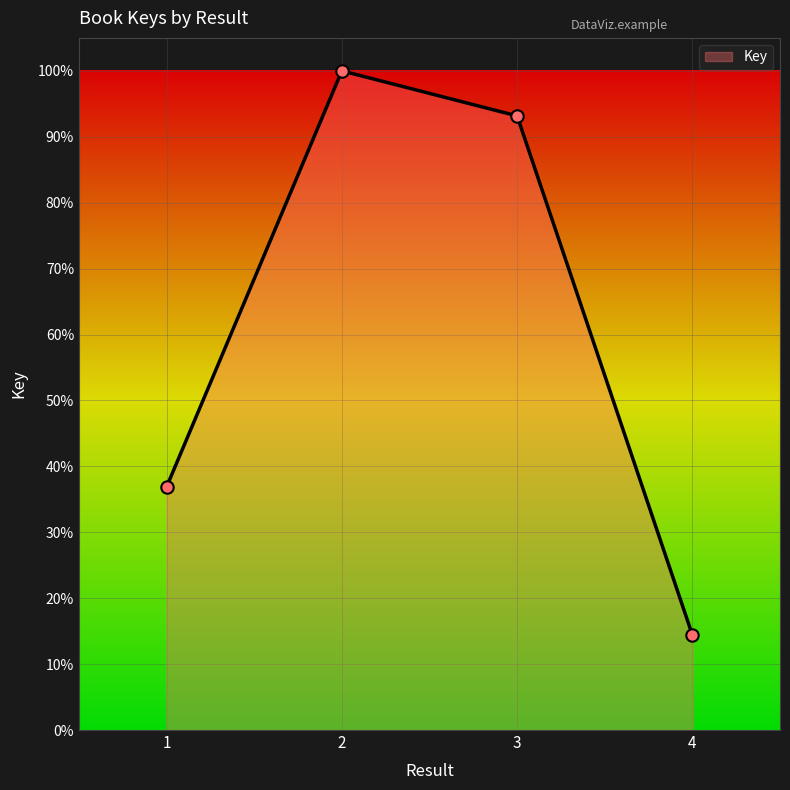

Approximately how many times larger is the value at 1 compared to 2?

0.4